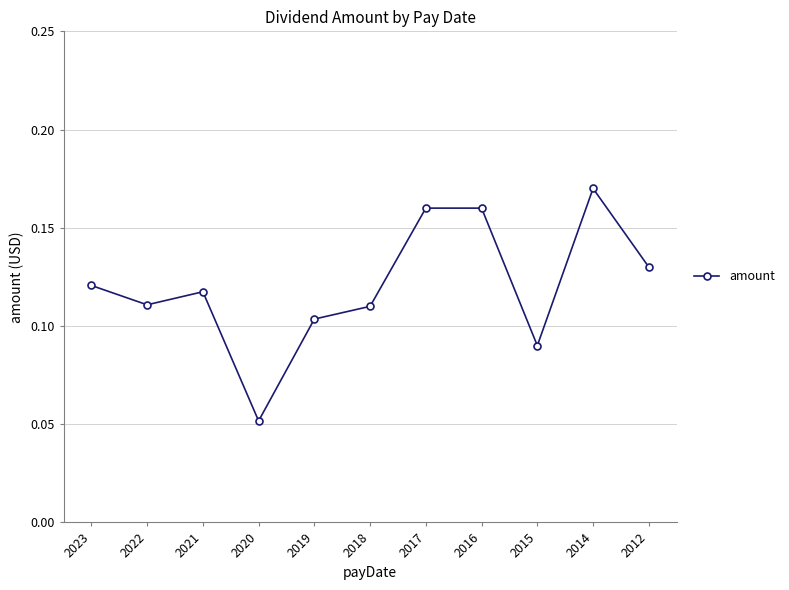

Where is the first local maximum?

2021